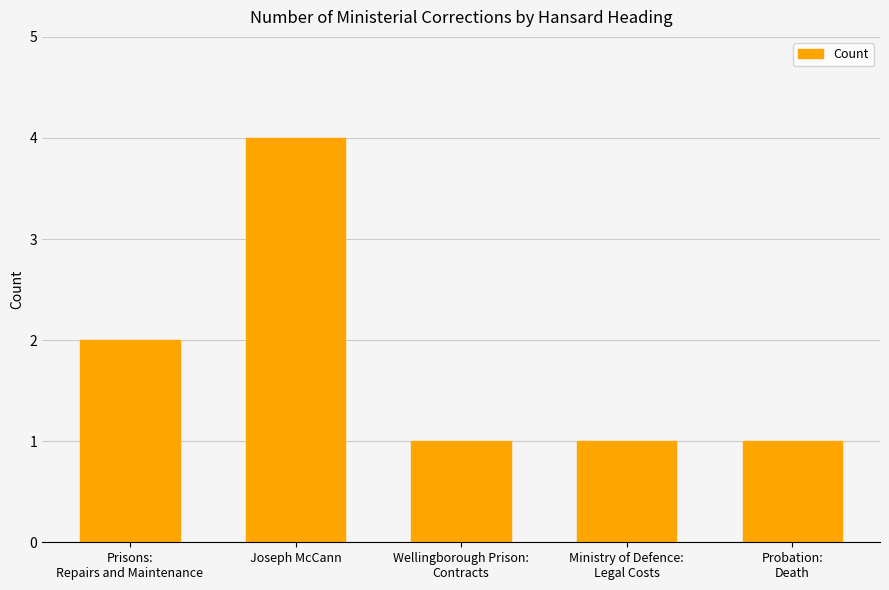

What position from the right is Prisons:
Repairs and Maintenance?

5